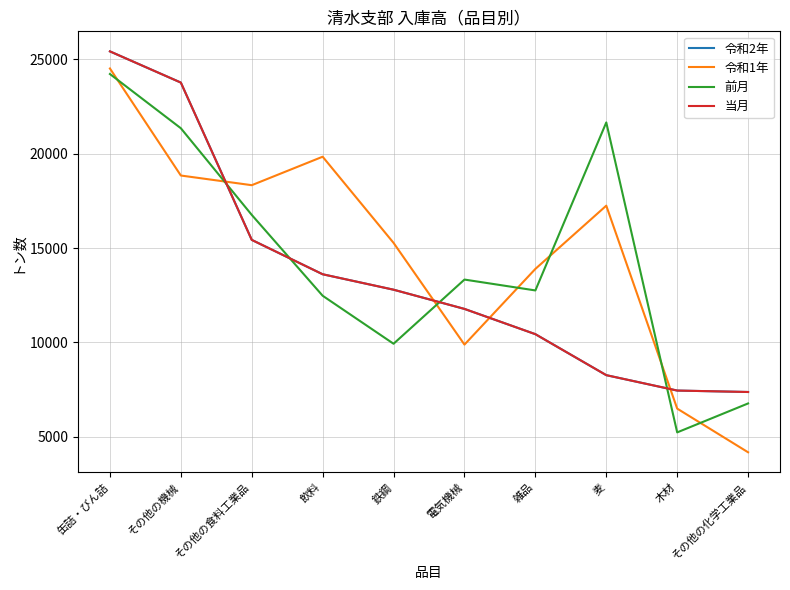

At which category does the chart reach its minimum across all series?

その他の化学工業品